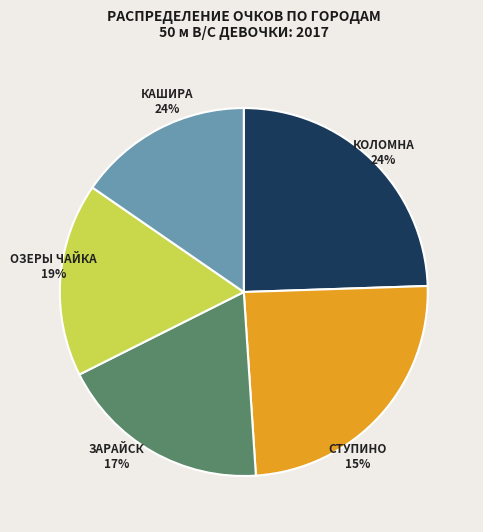

Is there a majority slice in this chart?

No